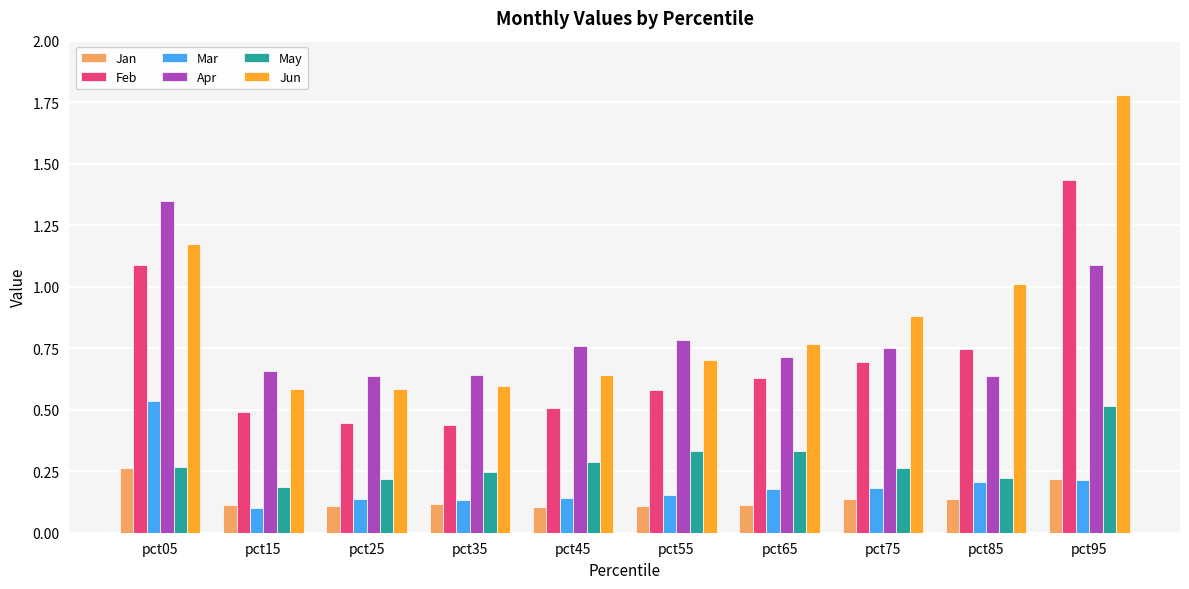

Is it true that May equals 0.3 at pct15?

False